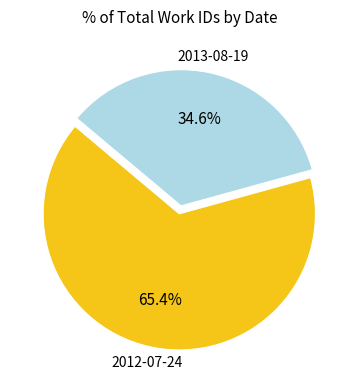

Which category accounts for the majority?

2012-07-24